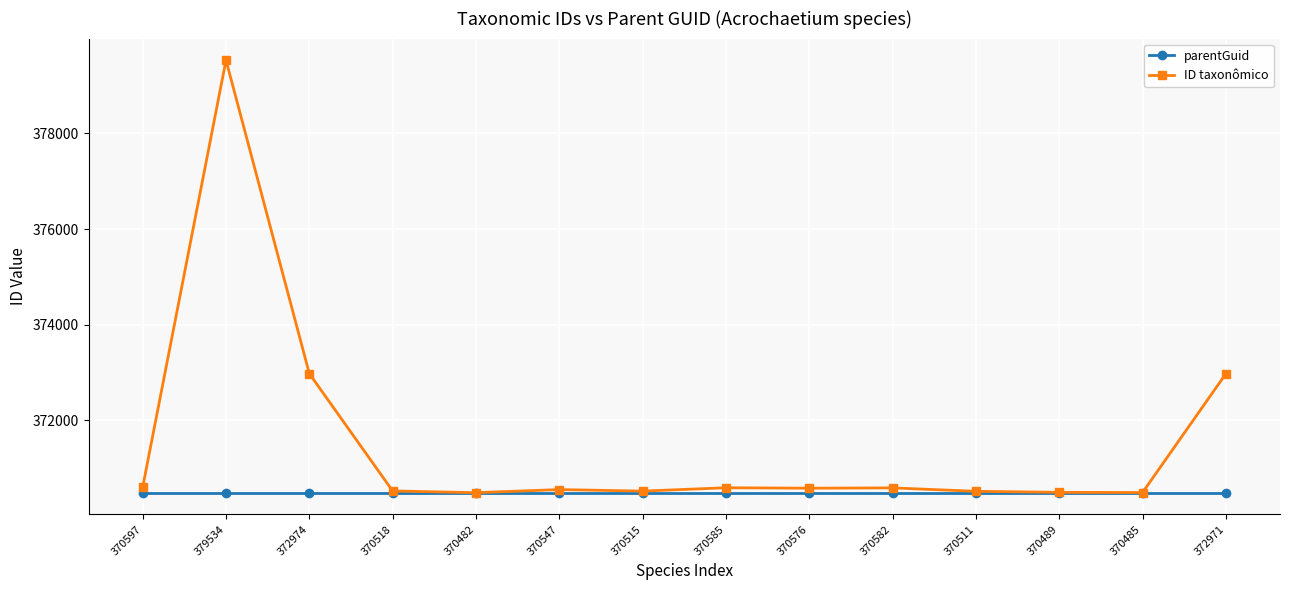

Is the value of parentGuid at 379534 greater than the value of ID taxonômico at 370576?

No